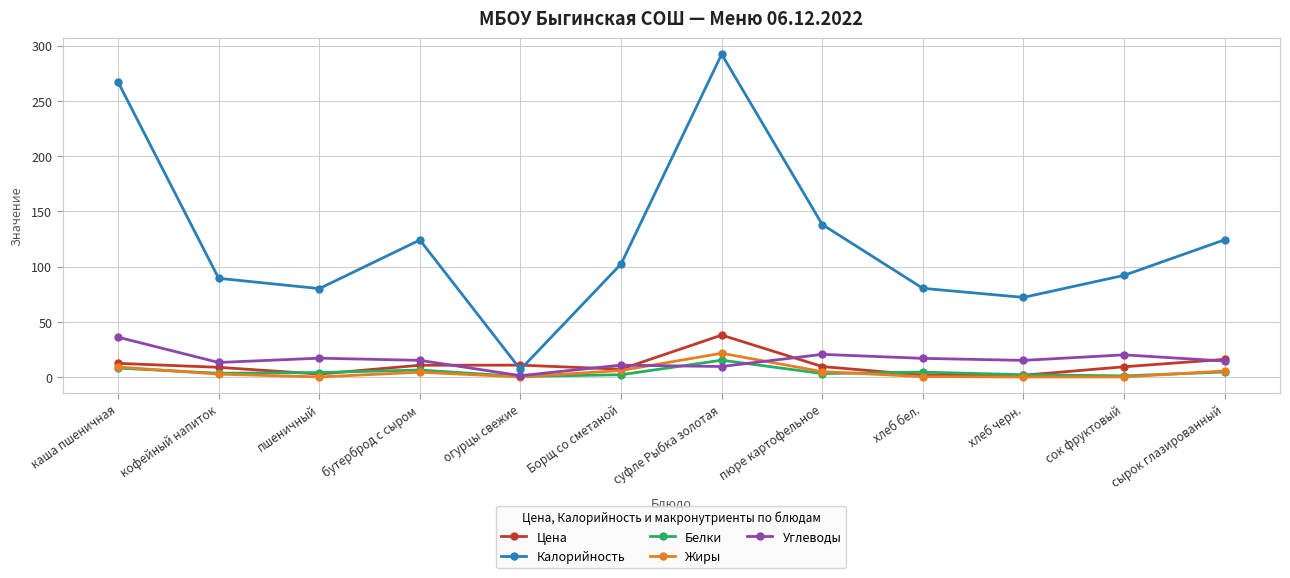

What is the difference between the Калорийность values at пюре картофельное and пшеничный?

58.0